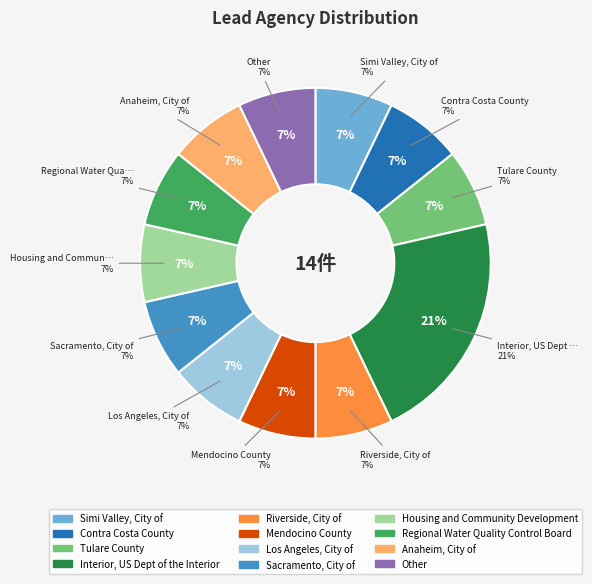

How many slices are in this pie chart?

12